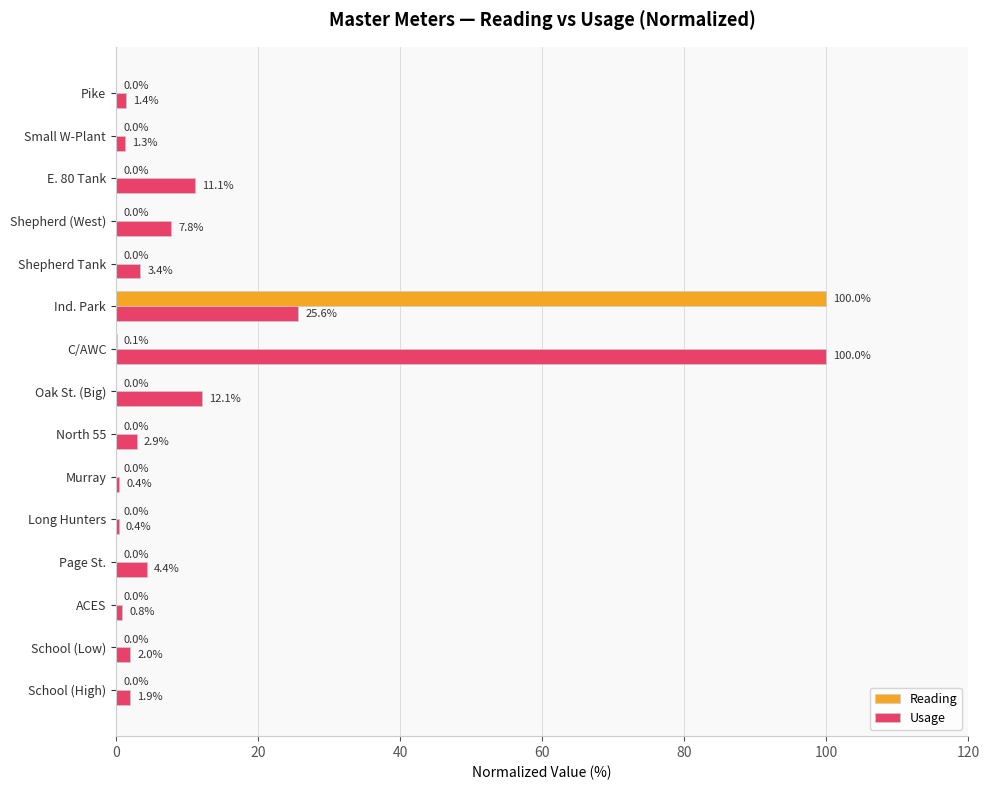

How many series are shown in this chart?

2